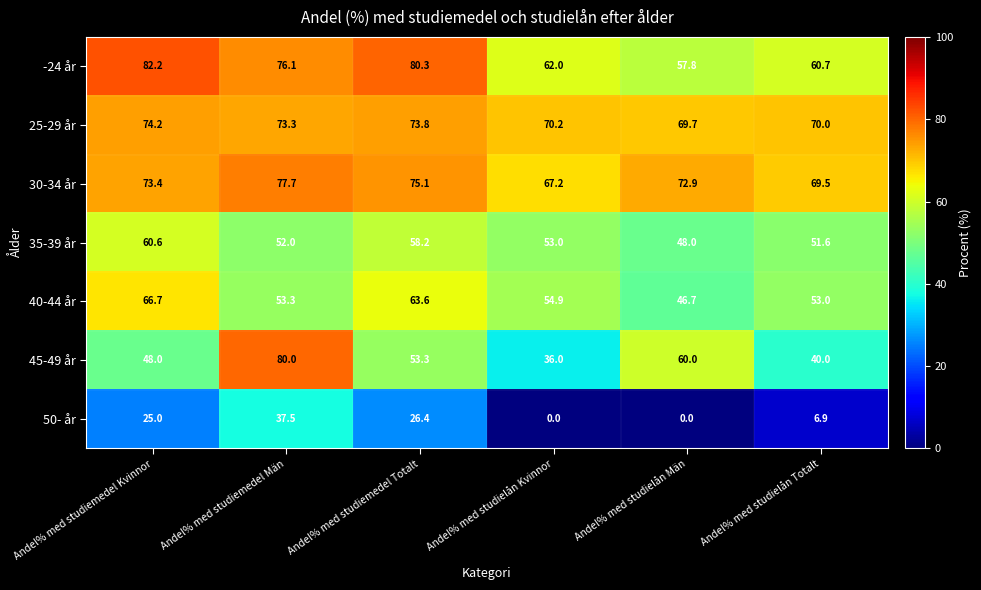

The value of 30-34 år at Andel% med studiemedel Kvinnor is 22.5. True or false?

False